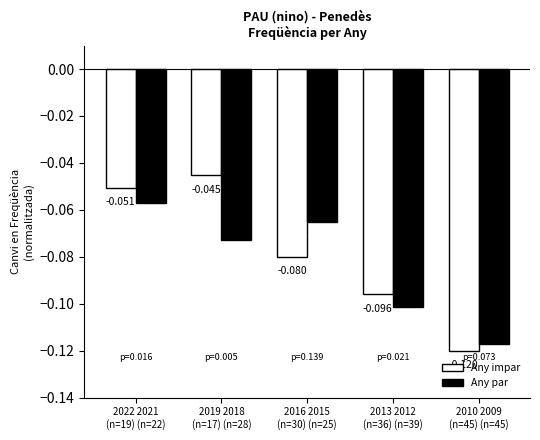

Does the chart contain stacked bars?

No